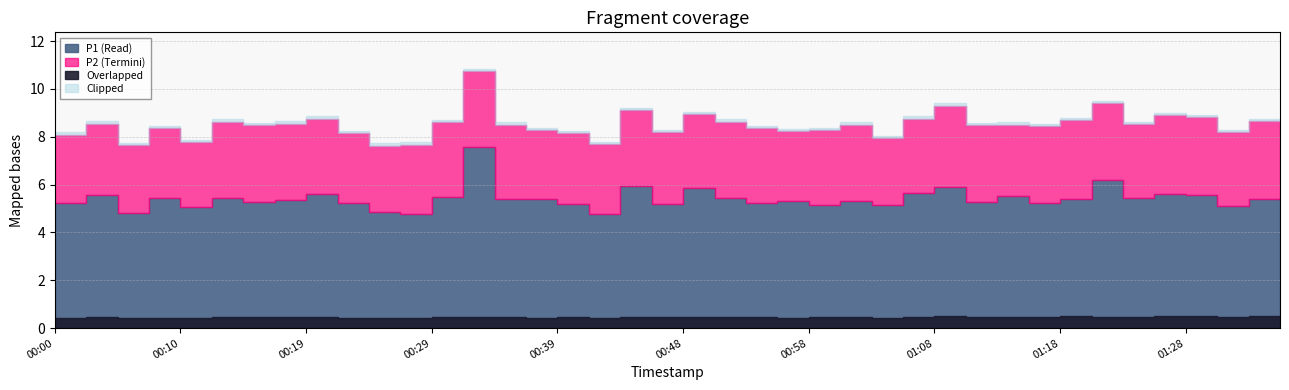

How many values in the P2 series exceed 3?

25